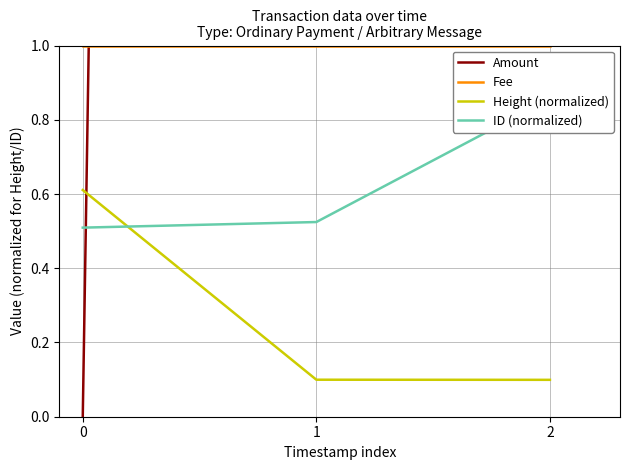

At which category does the chart reach its peak across all series?

2